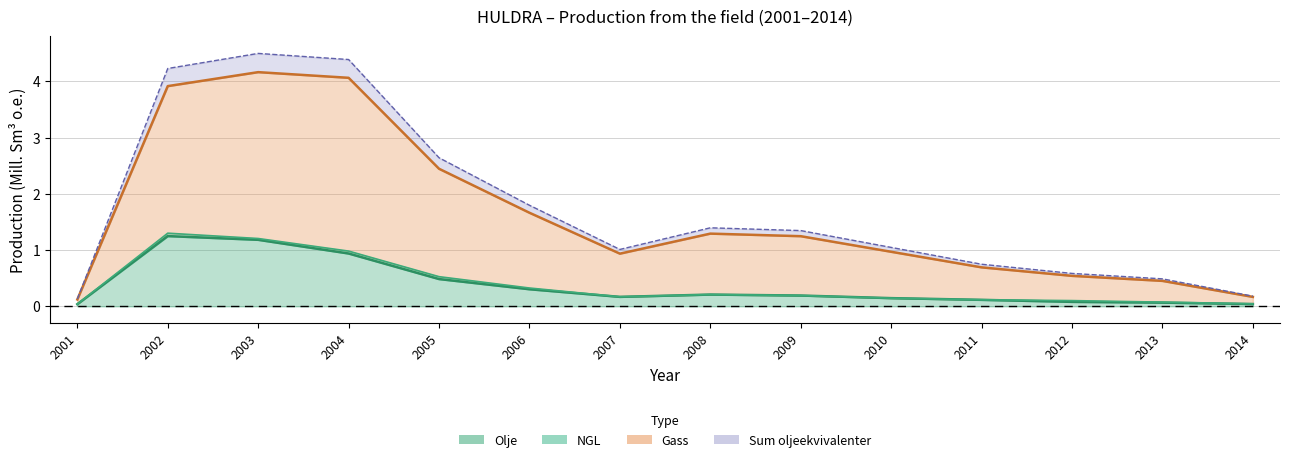

At how many categories does at least one series exceed 2?

4